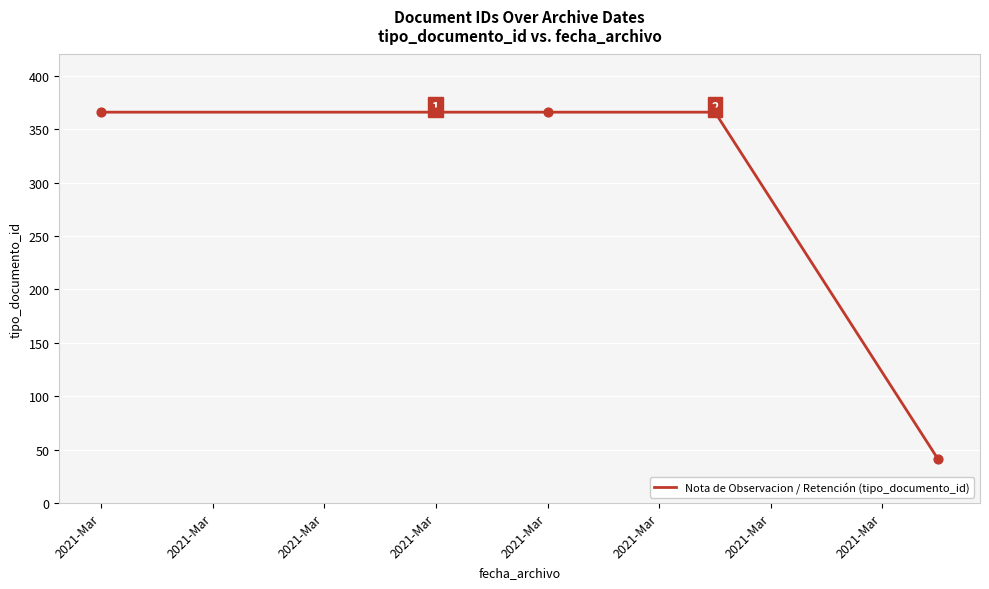

What is the greatest value displayed?

366